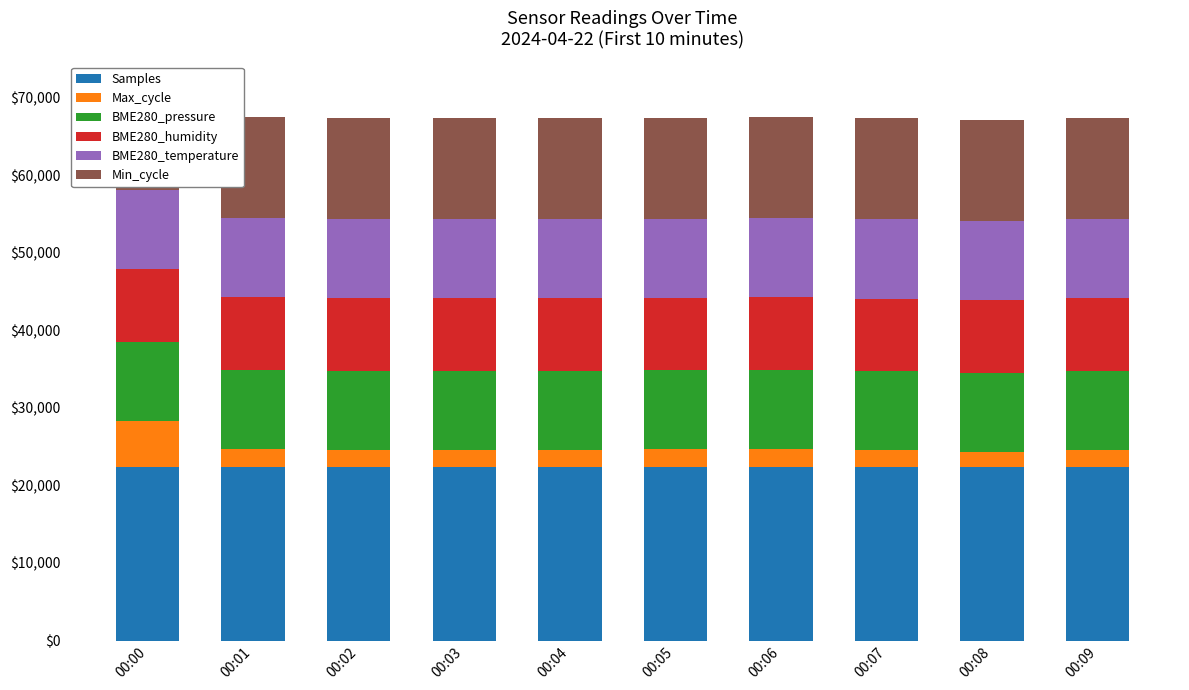

What are all the series names shown in the legend?

Samples, Max_cycle, BME280_pressure, BME280_humidity, BME280_temperature, Min_cycle